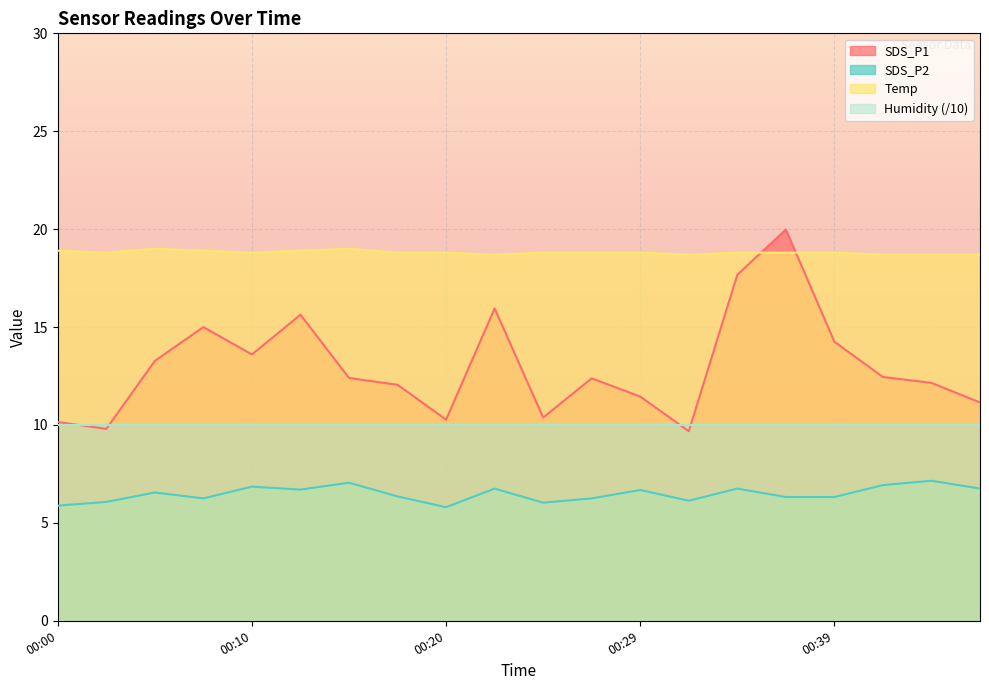

Which series has the largest total across all categories?

Temp